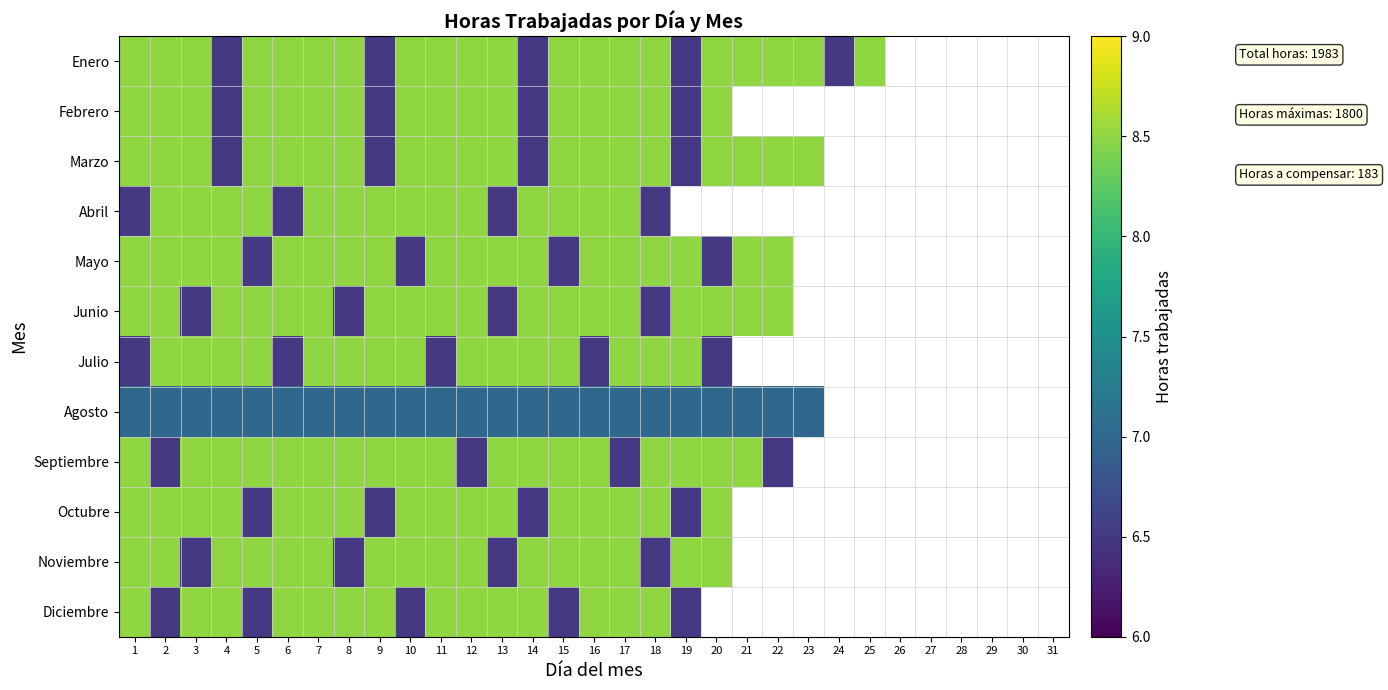

Count the Enero values in the range 8 to 9.

20